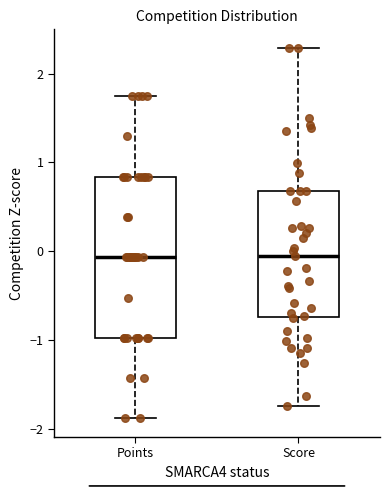

Reading left to right, transcribe this box plot: for each box, give where its median line is, the range the box spans, and where its two whiskers end, as read against the y-axis. The values are not printed on the chart, so give them approximately, as read against the axis.

Points: median -0.1, box -1.0 to 0.8, whiskers -1.9 to 1.7
Score: median -0.1, box -0.7 to 0.7, whiskers -1.7 to 2.3